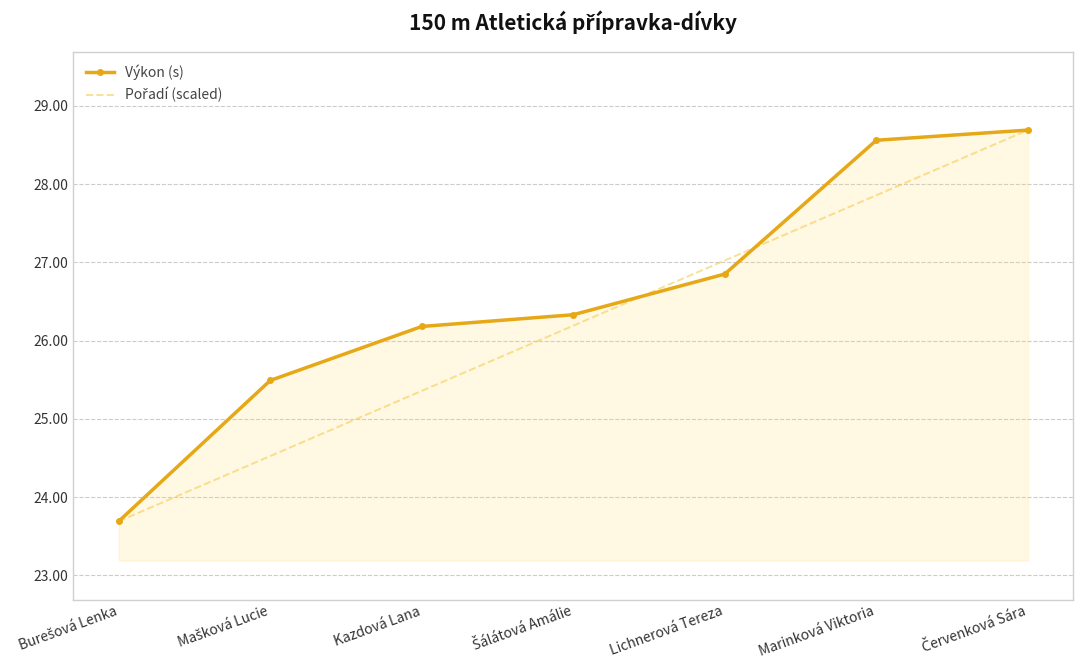

What position from the right is Marinková Viktoria?

2